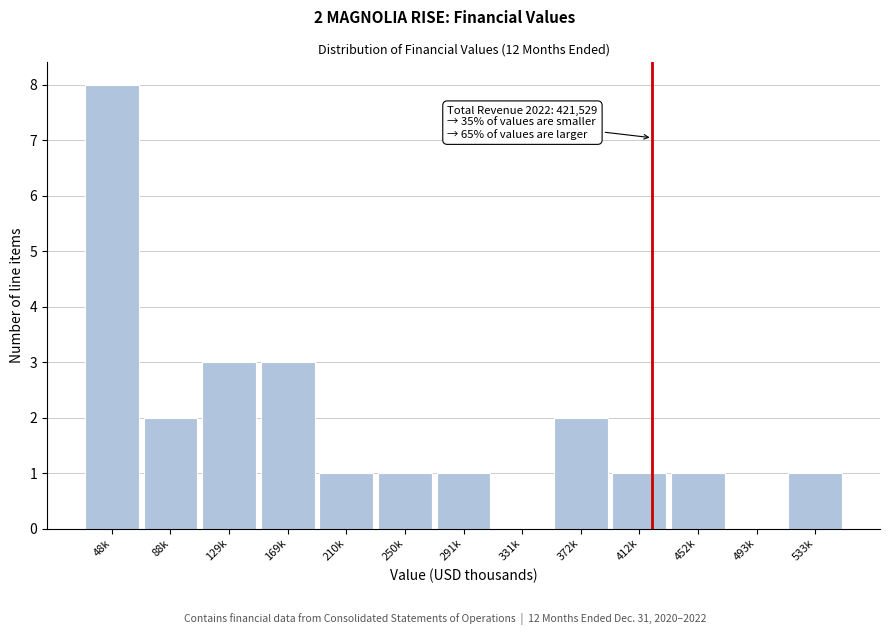

Reading left to right, list all the values displayed in this chart.

48k=8	88k=2	129k=3	169k=3	210k=1	250k=1	291k=1	331k=0	372k=2	412k=1	452k=1	493k=0	533k=1